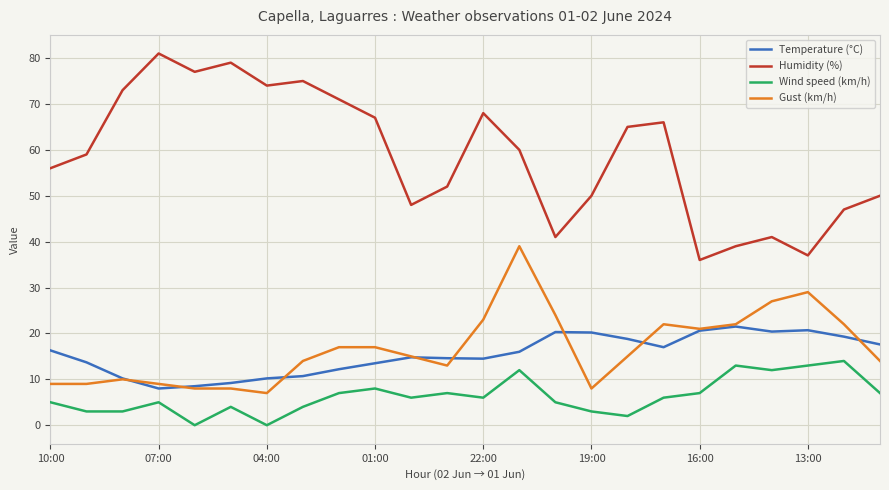

List the series in order of their peak value, highest first.

Humidity (%), Gust (km/h), Temperature (°C), Wind speed (km/h)